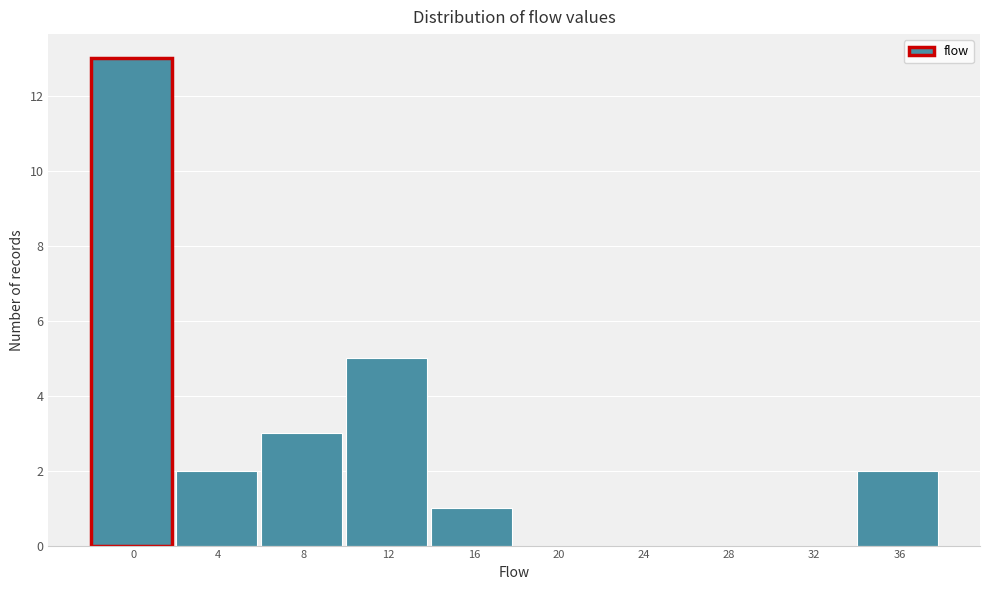

Reading left to right, transcribe all the data shown in this chart.

0=13	4=2	8=3	12=5	16=1	20=0	24=0	28=0	32=0	36=2